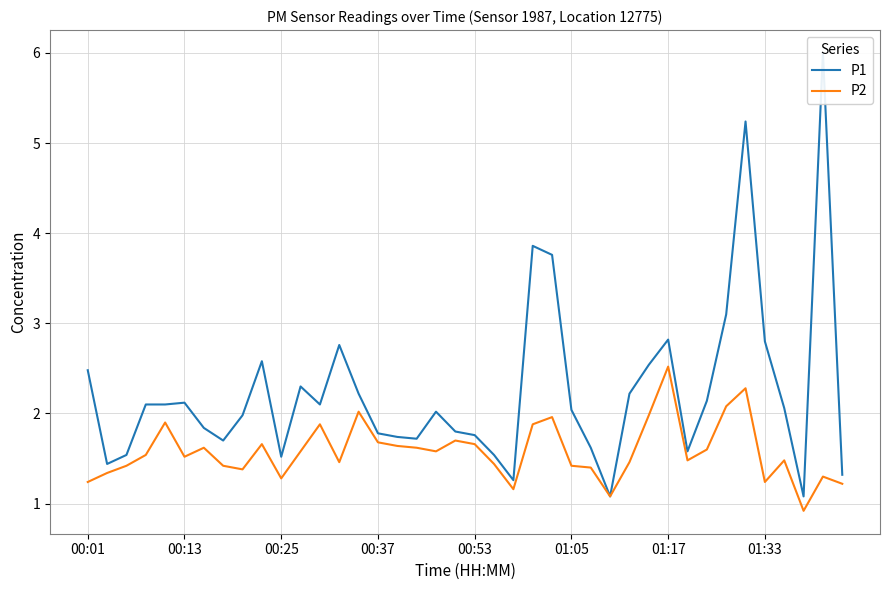

Which series has the largest total across all categories?

P1